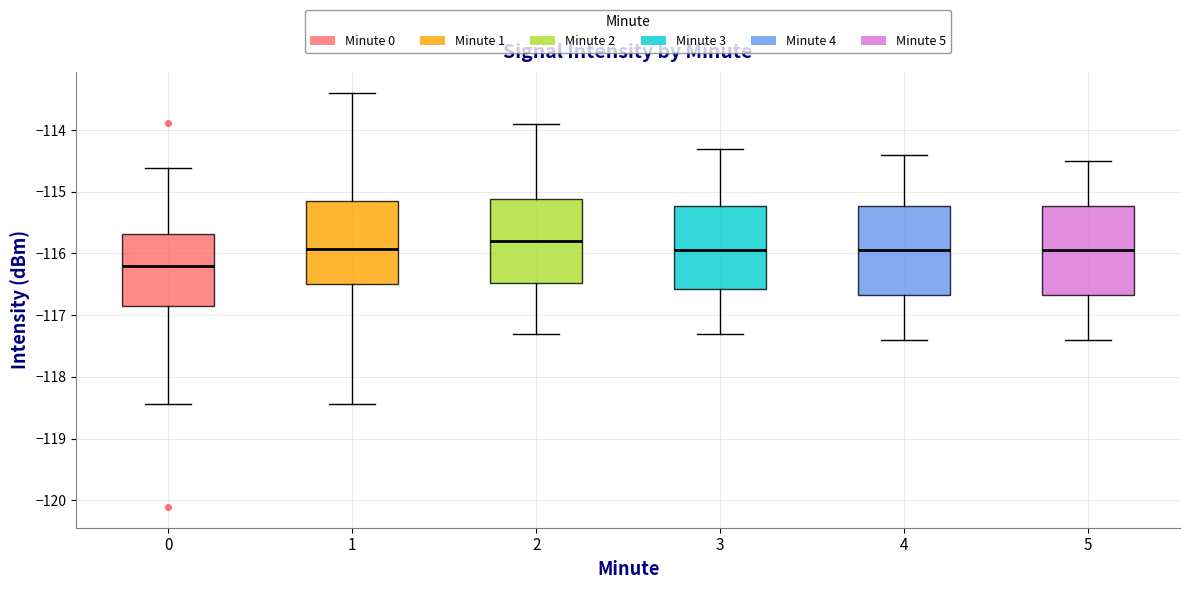

Reading left to right, read every box against the y-axis: the position of its median line, the range the box covers, and the ends of its whiskers. The values are not printed on the chart, so give them approximately, as read against the axis.

0: median -116.2, box -116.8 to -115.7, whiskers -118.4 to -114.6
1: median -115.9, box -116.5 to -115.1, whiskers -118.4 to -113.4
2: median -115.8, box -116.5 to -115.1, whiskers -117.3 to -113.9
3: median -115.9, box -116.6 to -115.2, whiskers -117.3 to -114.3
4: median -115.9, box -116.7 to -115.2, whiskers -117.4 to -114.4
5: median -115.9, box -116.7 to -115.2, whiskers -117.4 to -114.5